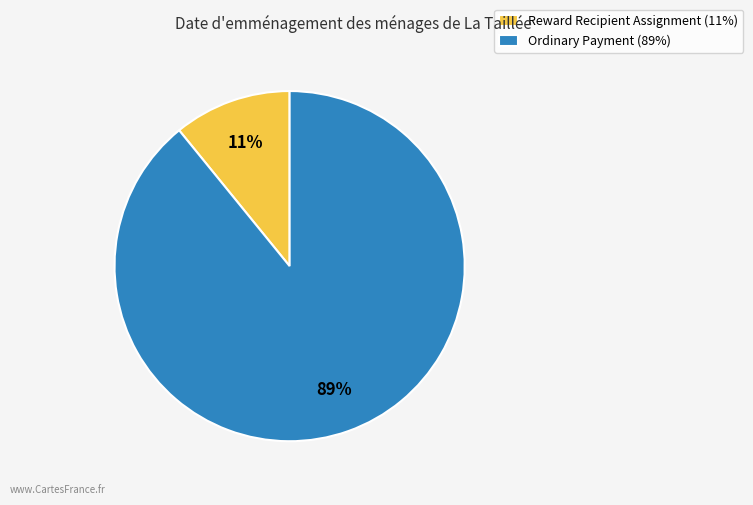

What is the ratio of the value at Reward Recipient Assignment to the value at Ordinary Payment?

0.1